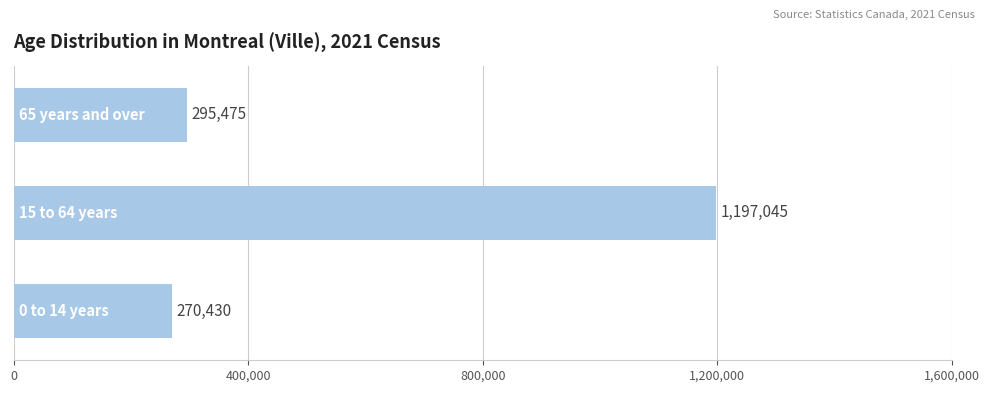

What is the sum of all values?

1762950